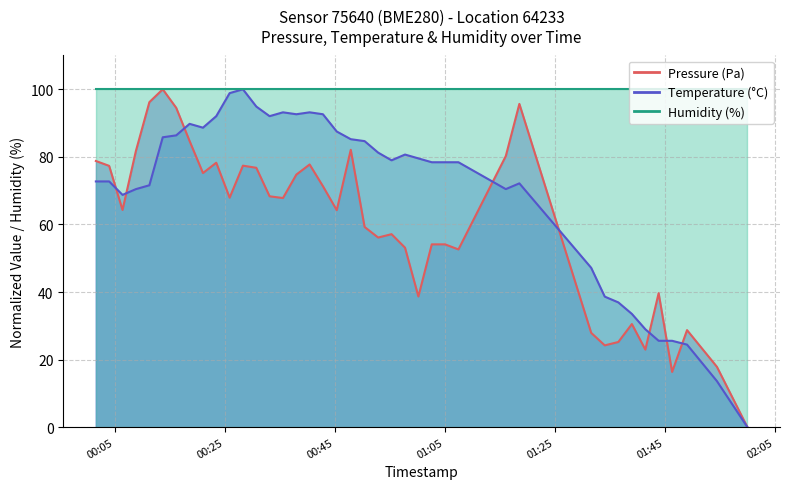

At how many categories does at least one series exceed 30?

40